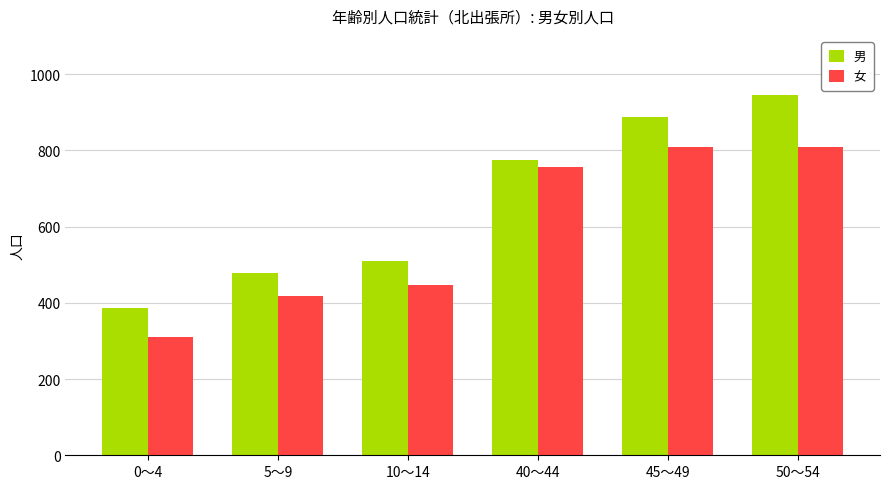

What is the average value of the 男 series?

663